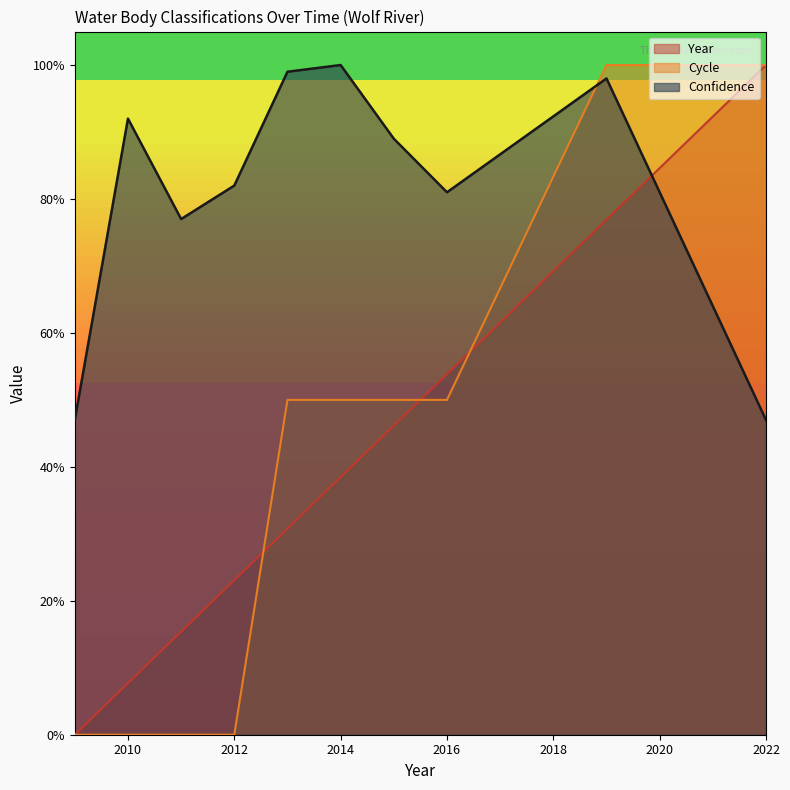

What is the approximate value of Year at 2012?

0.2